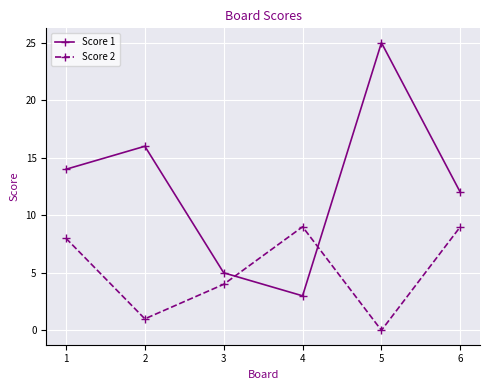

Rank the categories by Score 1 value from lowest to highest.

4, 3, 6, 1, 2, 5